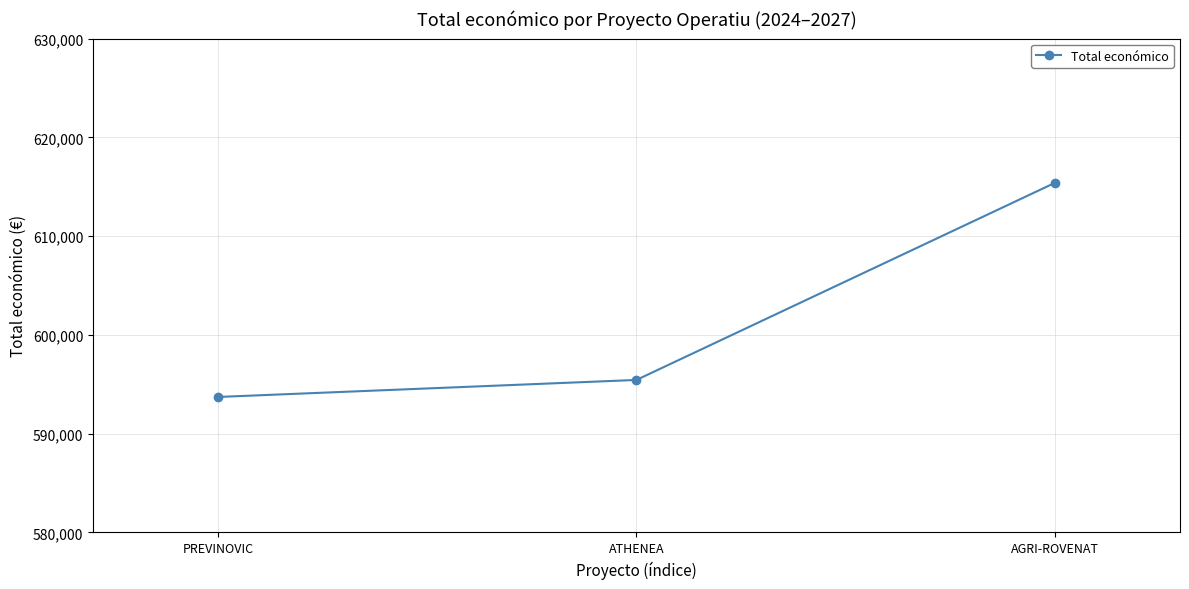

Count the number of categories in the chart.

3